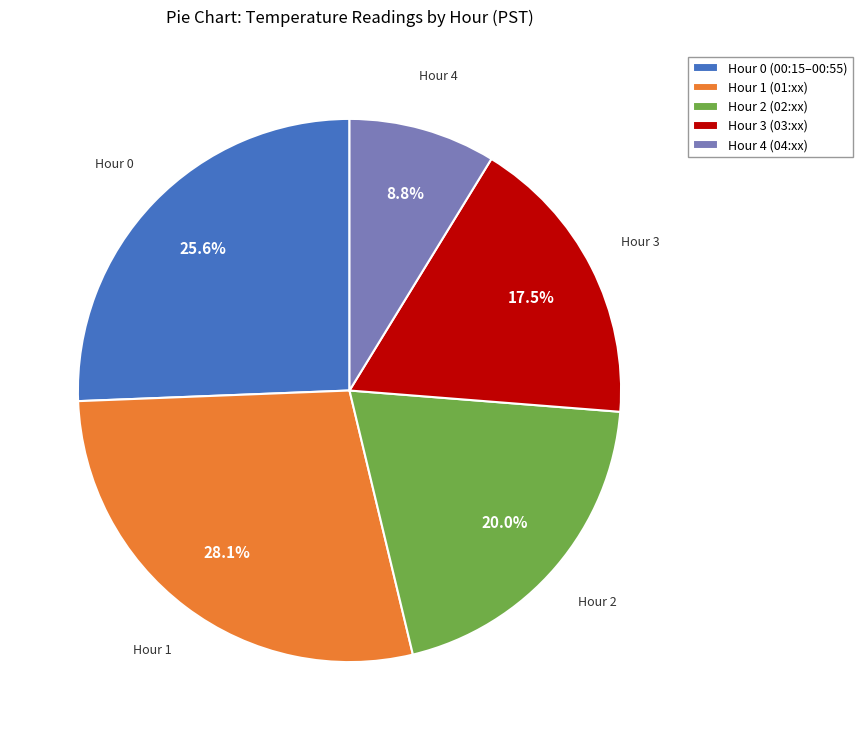

Is there any slice that represents more than half of the pie?

No